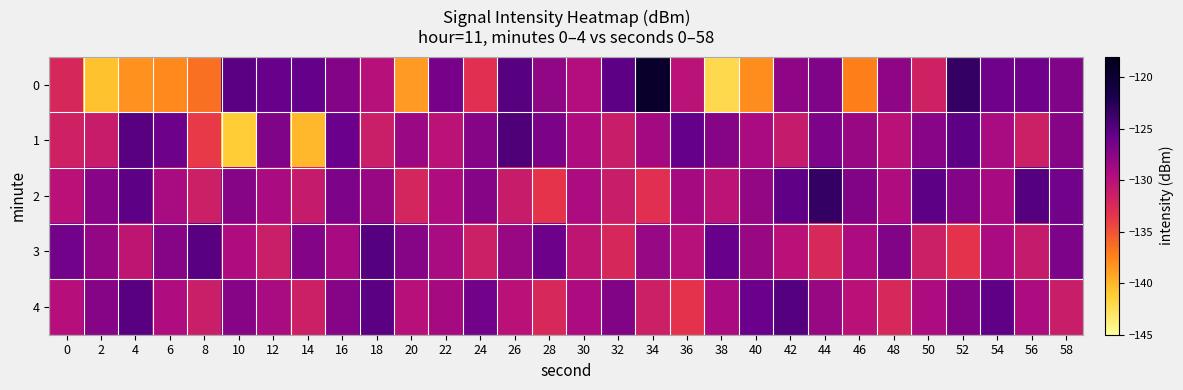

What is the maximum value shown in the chart?

-119.4